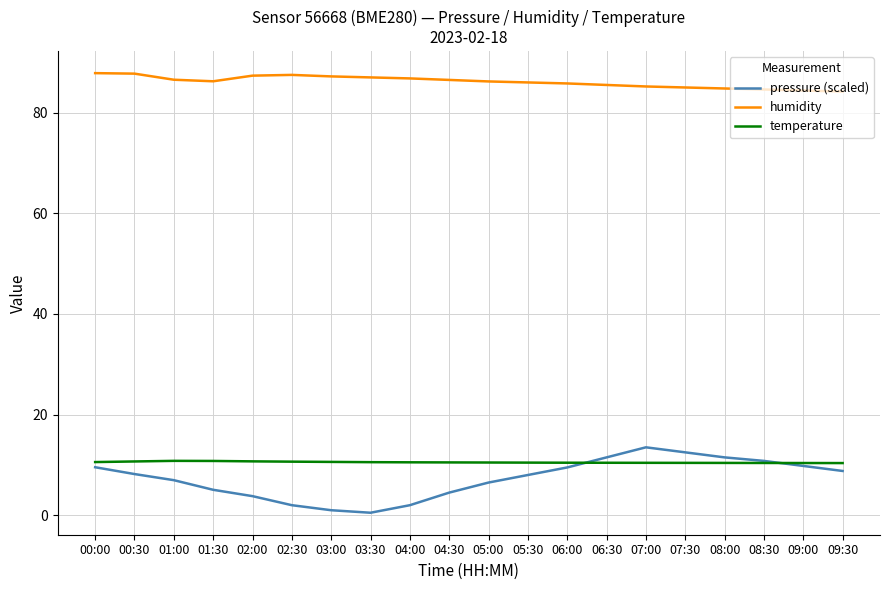

What is the minimum value shown in the chart?

0.5